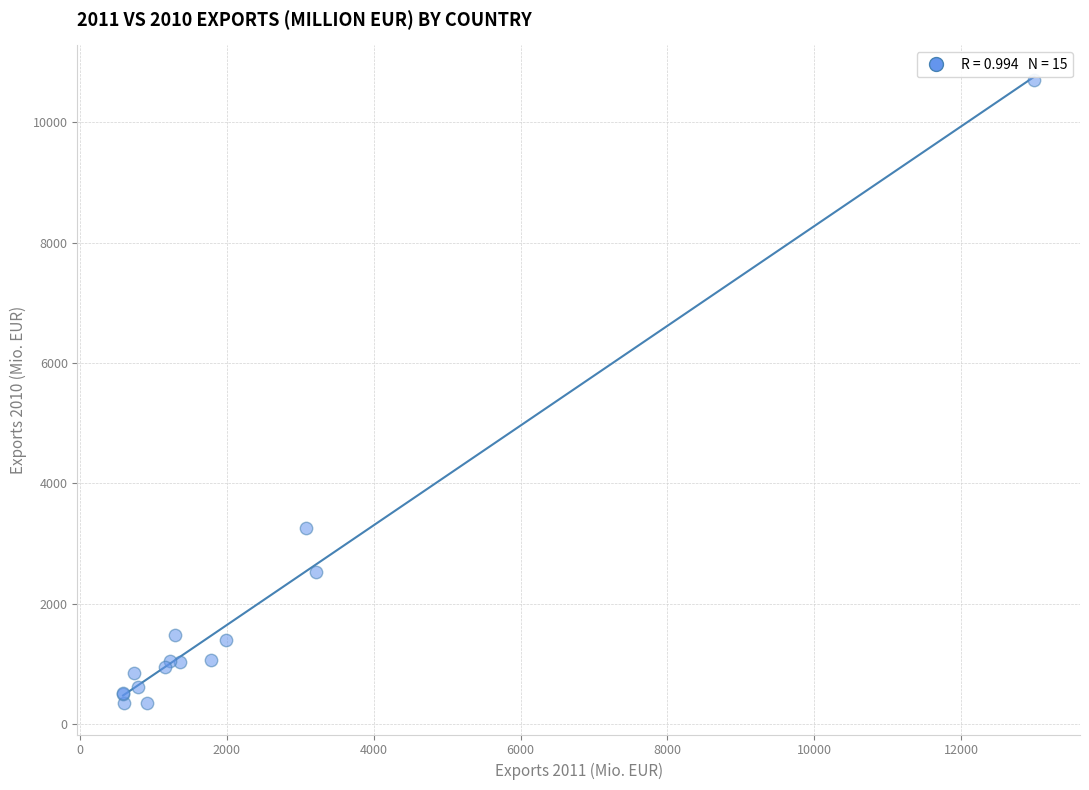

What Y value in the scatter plot is closest to 5520?

3248.7